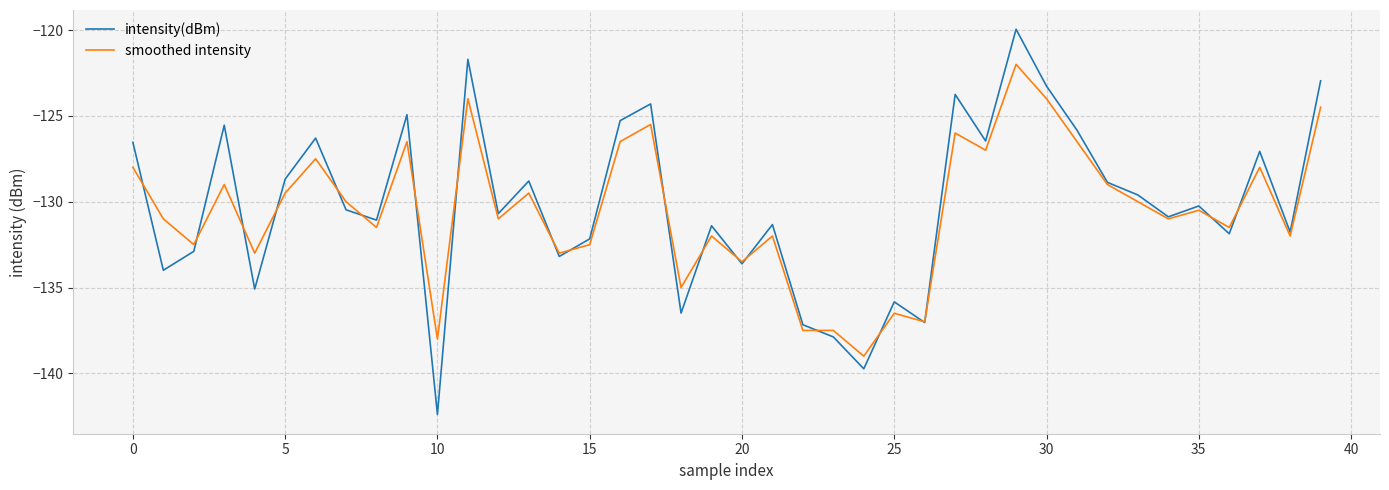

How many interior local peaks does the intensity(dBm) series have?

13